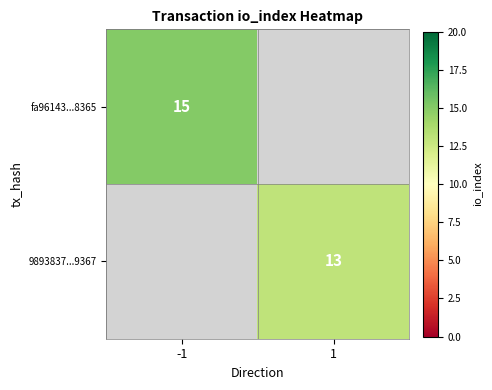

The value of 9893837...9367 at 1 is 8.0. True or false?

False